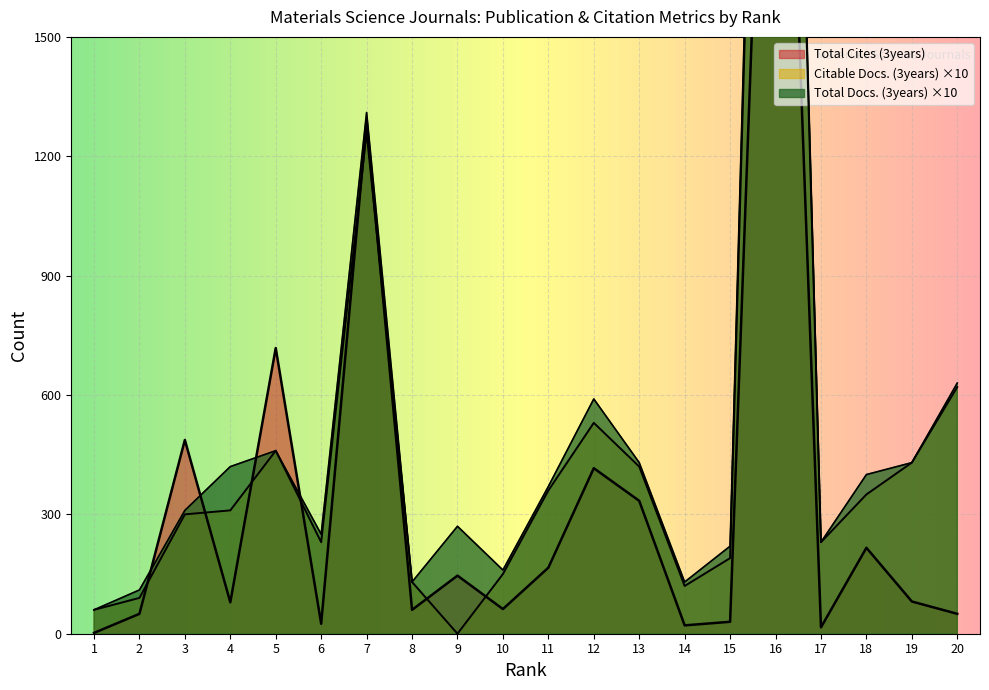

How many interior local peaks does the Citable Docs. (3years) series have?

4